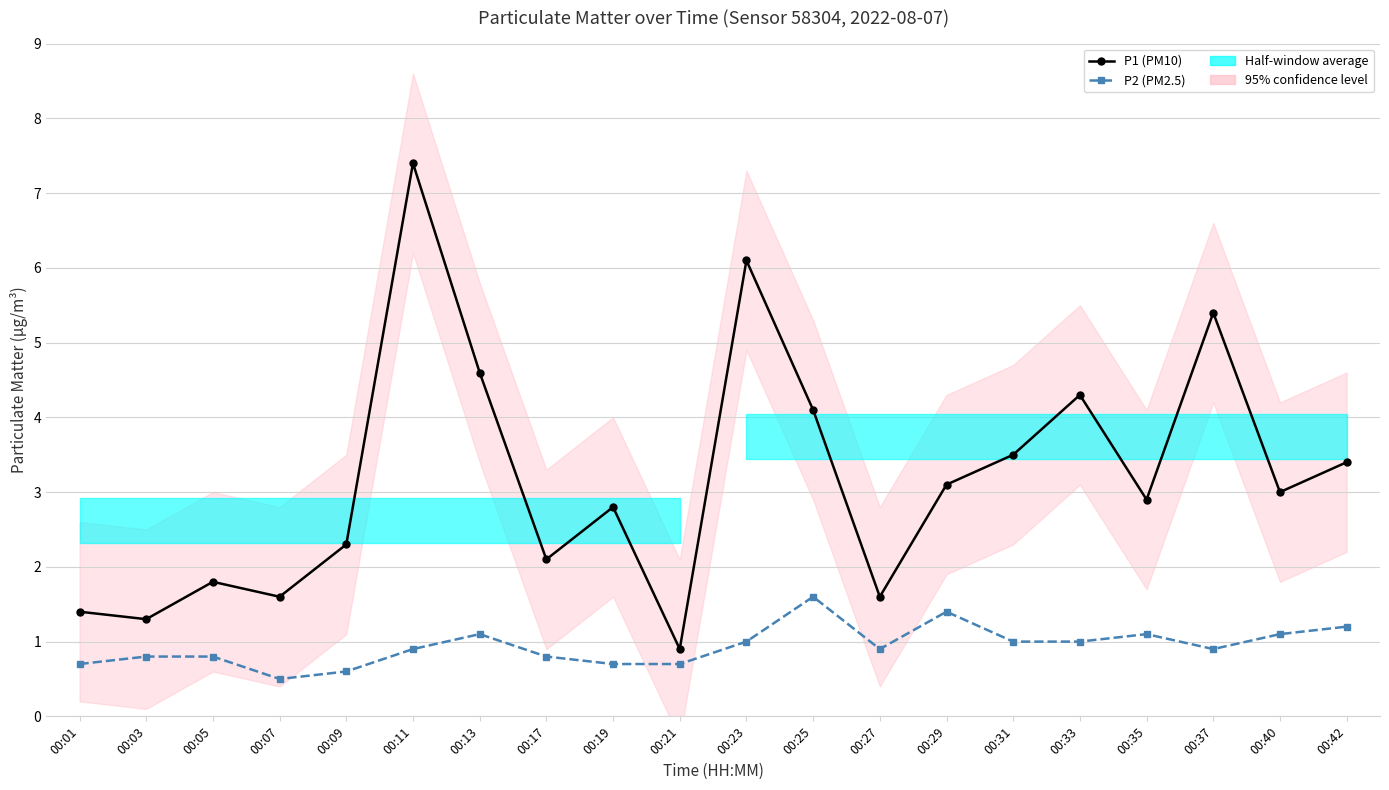

What is the greatest value displayed?

7.4